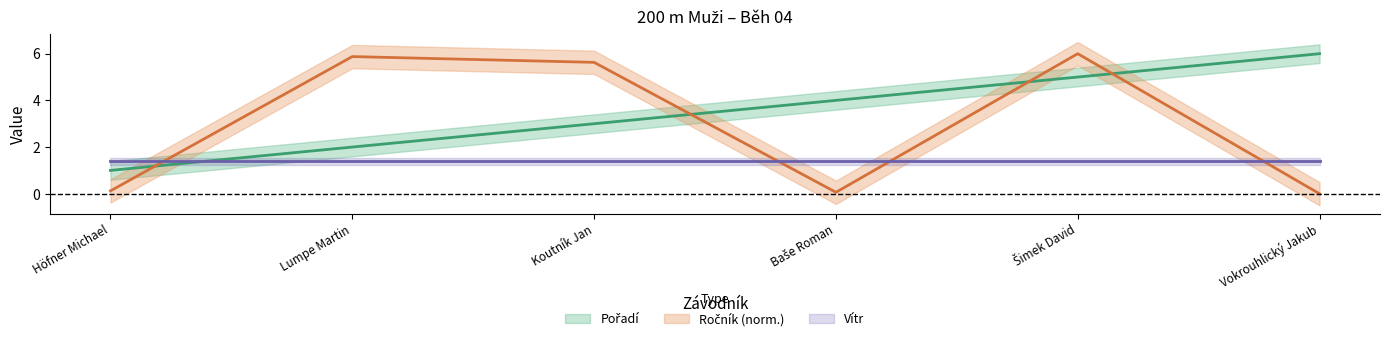

How many positive values does the Ročník series have?

5